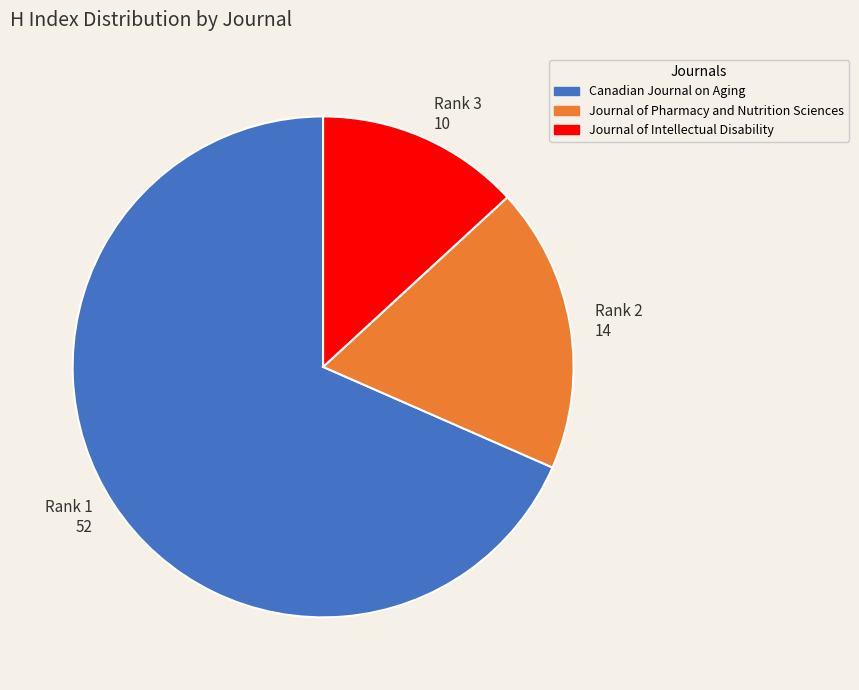

True or false: Rank 1 52 accounts for 56% of the total.

False